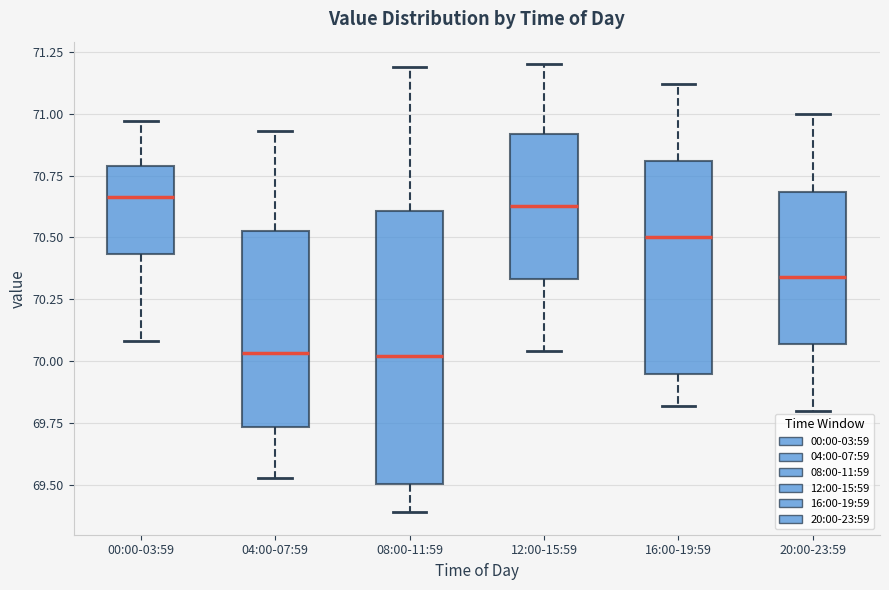

Reading left to right, read every box against the y-axis: the position of its median line, the range the box covers, and the ends of its whiskers. The values are not printed on the chart, so give them approximately, as read against the axis.

00:00-03:59: median 70.65, box 70.45 to 70.80, whiskers 70.10 to 70.95
04:00-07:59: median 70.05, box 69.75 to 70.55, whiskers 69.55 to 70.95
08:00-11:59: median 70.00, box 69.50 to 70.60, whiskers 69.40 to 71.20
12:00-15:59: median 70.65, box 70.35 to 70.90, whiskers 70.05 to 71.20
16:00-19:59: median 70.50, box 69.95 to 70.80, whiskers 69.80 to 71.10
20:00-23:59: median 70.35, box 70.05 to 70.70, whiskers 69.80 to 71.00